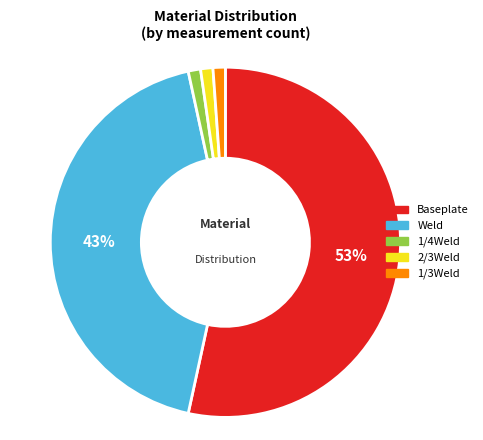

To the nearest percent, what portion does 2/3Weld represent?

1%